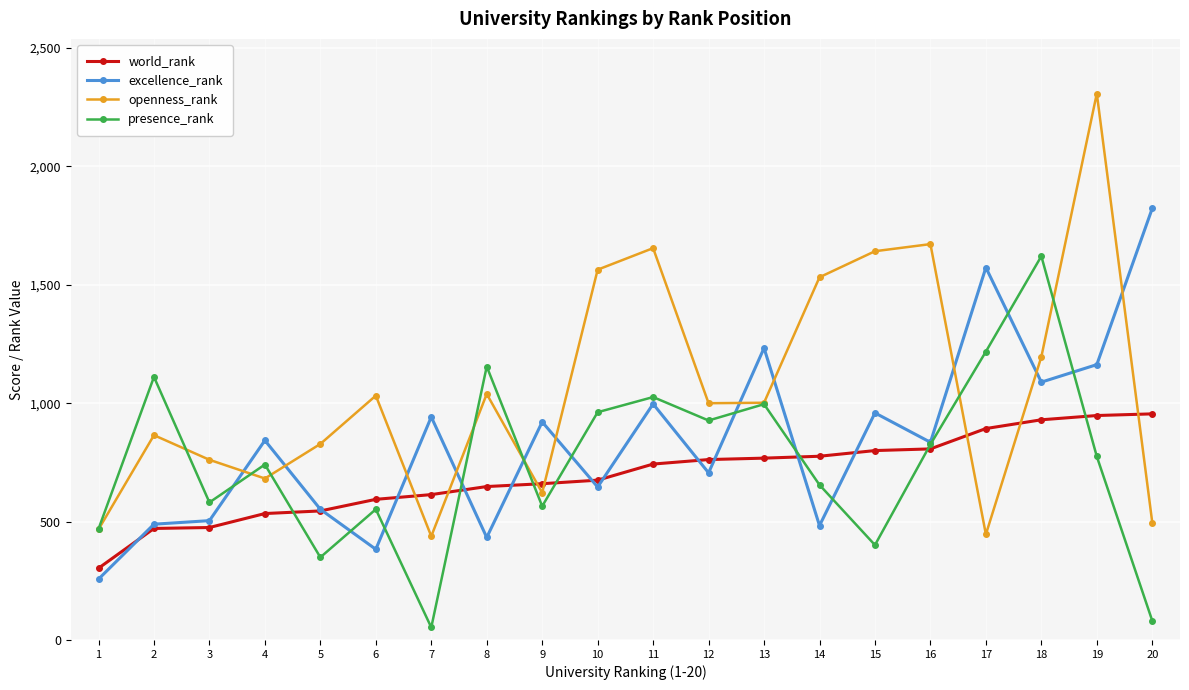

Which series has the largest total across all categories?

openness_rank